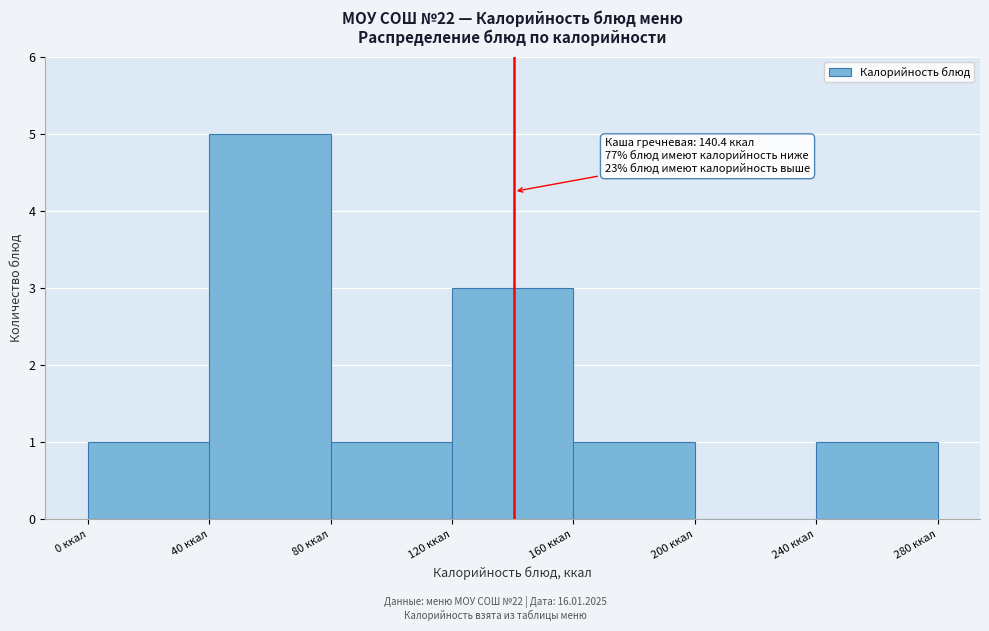

Which range on the x-axis has the tallest bar?

40 to 80